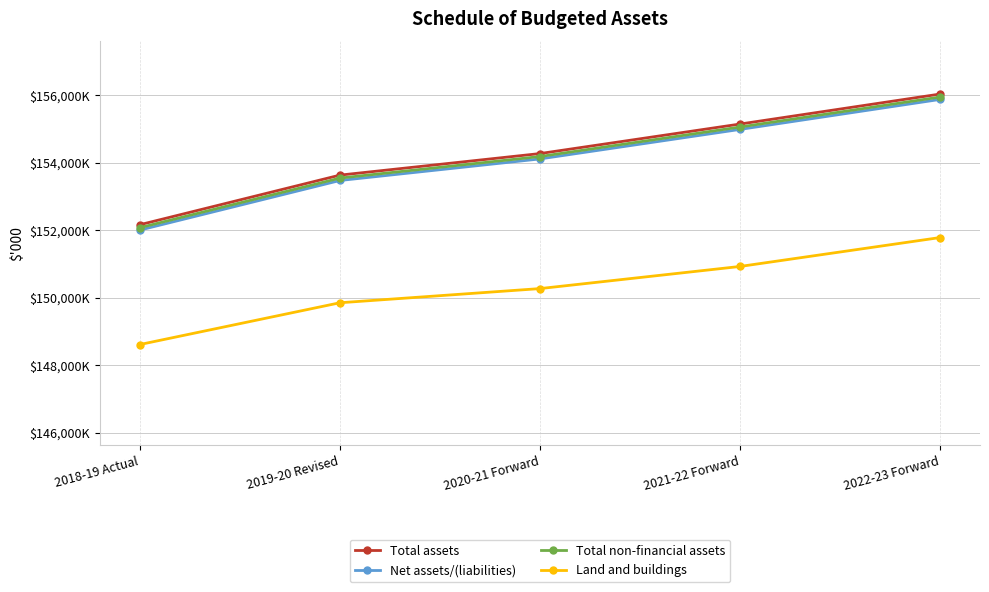

The value of Land and buildings at 2018-19 Actual is 252568. True or false?

False